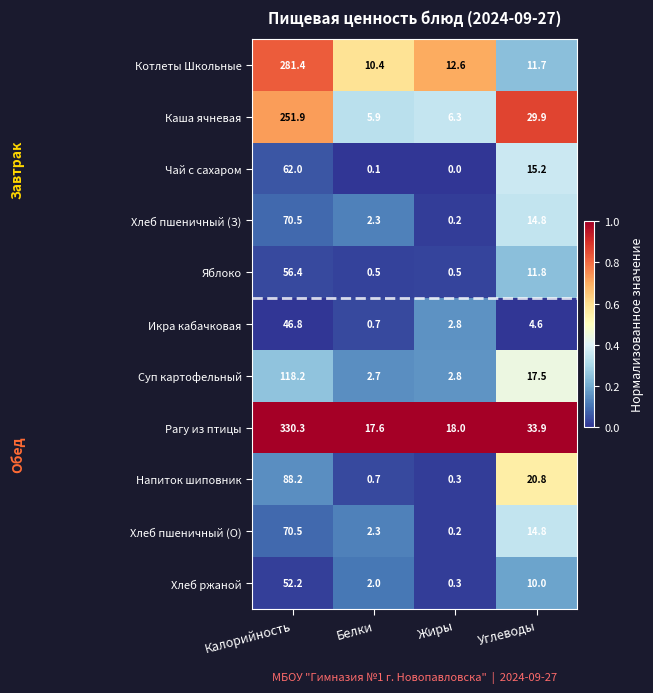

Which series has the largest total across all categories?

Рагу из птицы